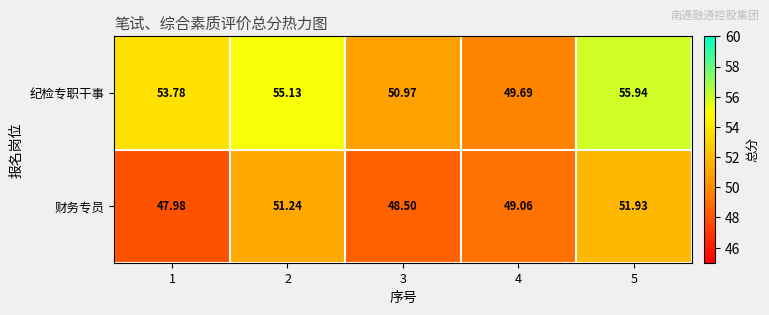

At 1, list the series in order from largest to smallest.

纪检专职干事, 财务专员